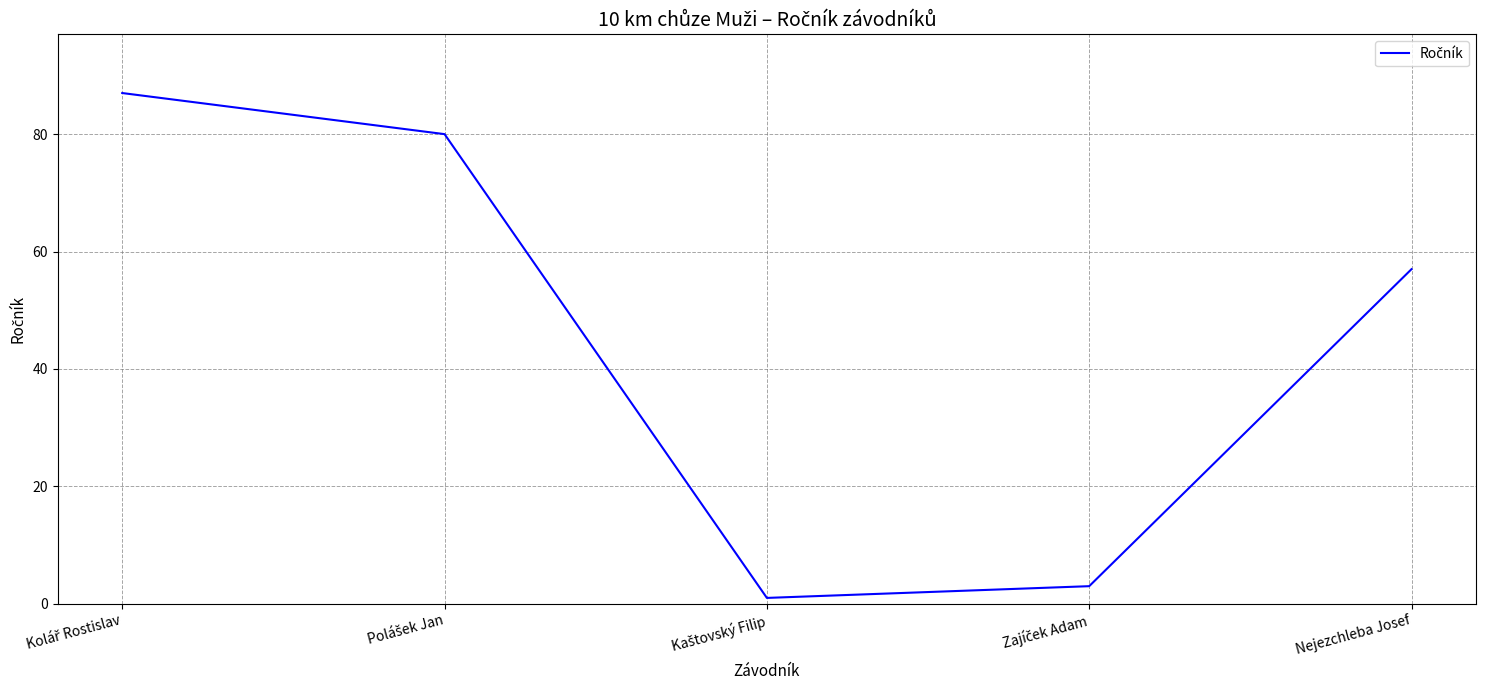

How many distinct data groups are displayed?

1